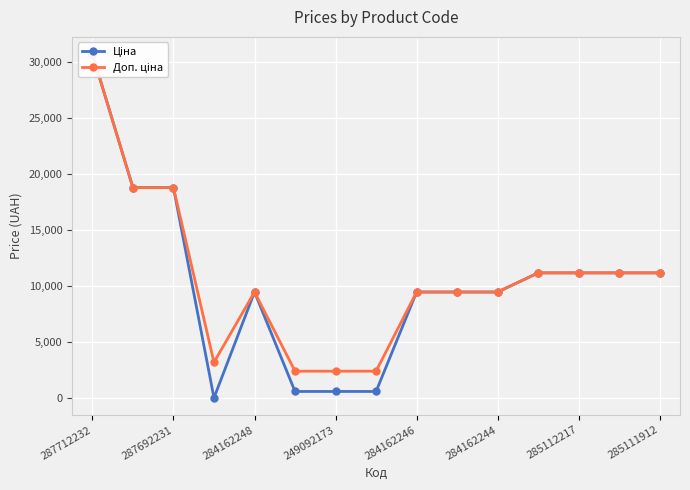

List the series in order of their peak value, highest first.

Ціна, Доп. ціна